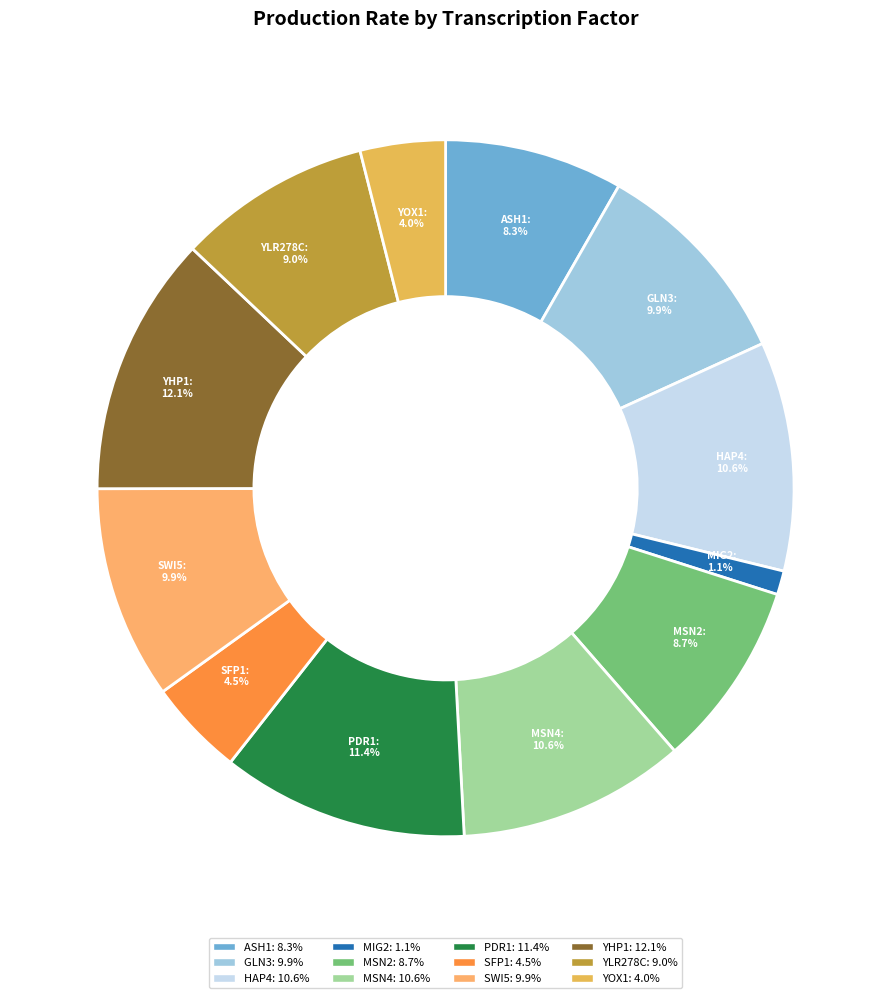

Does any single category account for the majority?

No